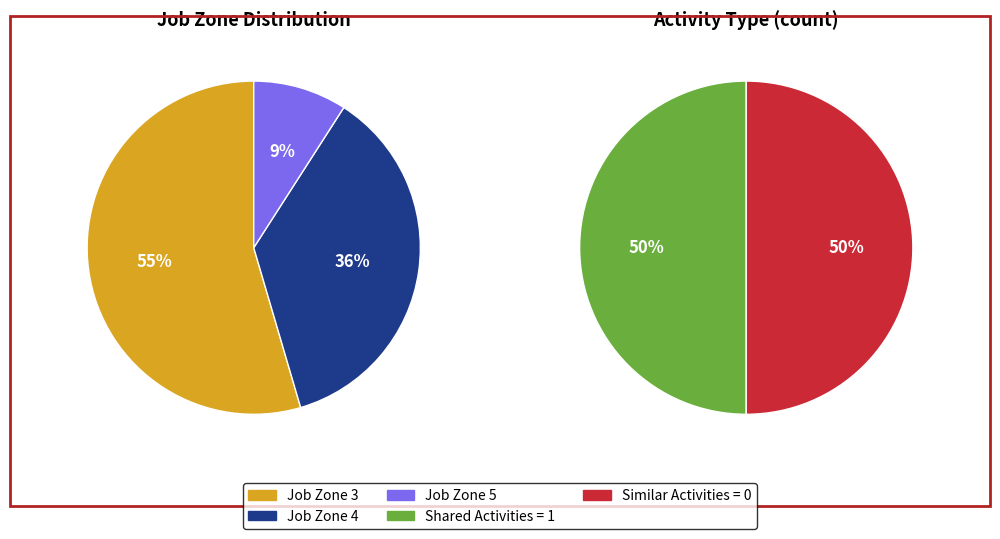

Is there any slice that represents more than half of the pie?

Yes